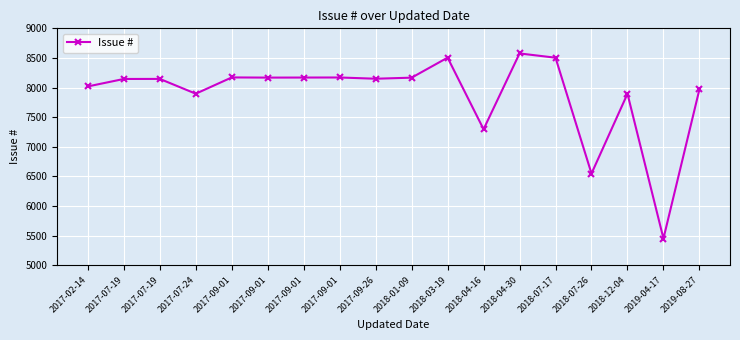

List the labels in order of value, smallest first.

2019-04-17, 2018-07-26, 2018-04-16, 2018-12-04, 2017-07-24, 2019-08-27, 2017-02-14, 2017-07-19, 2017-07-19, 2017-09-26, 2018-01-09, 2017-09-01, 2017-09-01, 2017-09-01, 2017-09-01, 2018-07-17, 2018-03-19, 2018-04-30